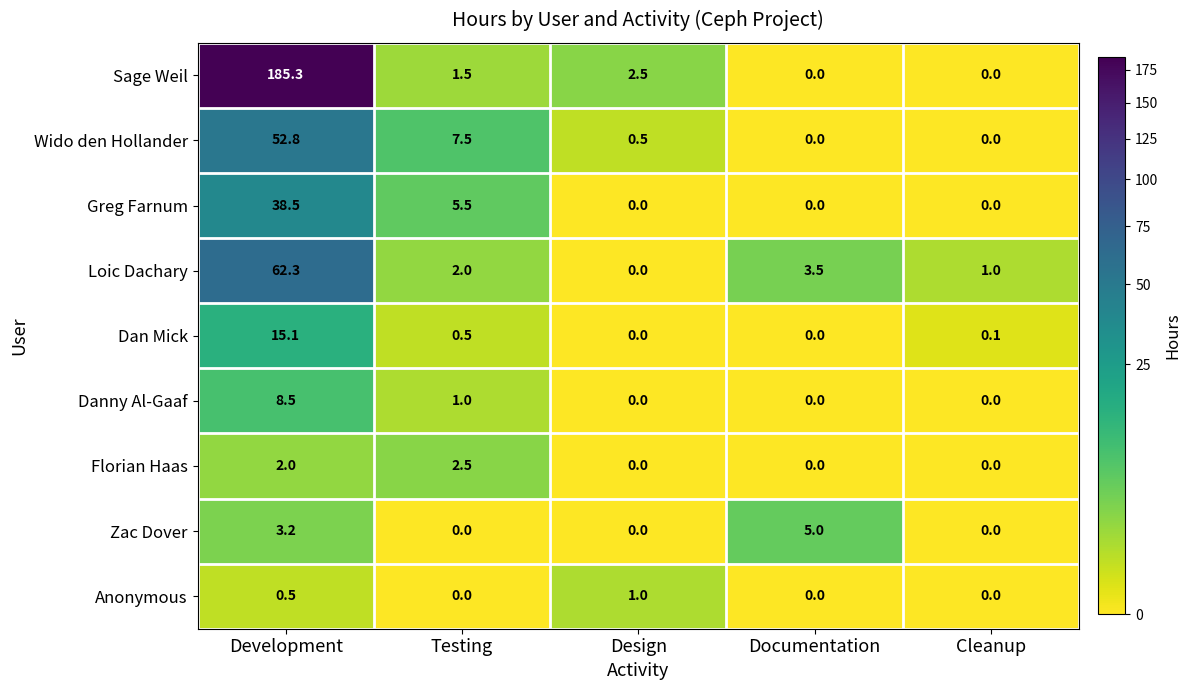

List the labels in order of Loic Dachary value, smallest first.

Design, Cleanup, Testing, Documentation, Development